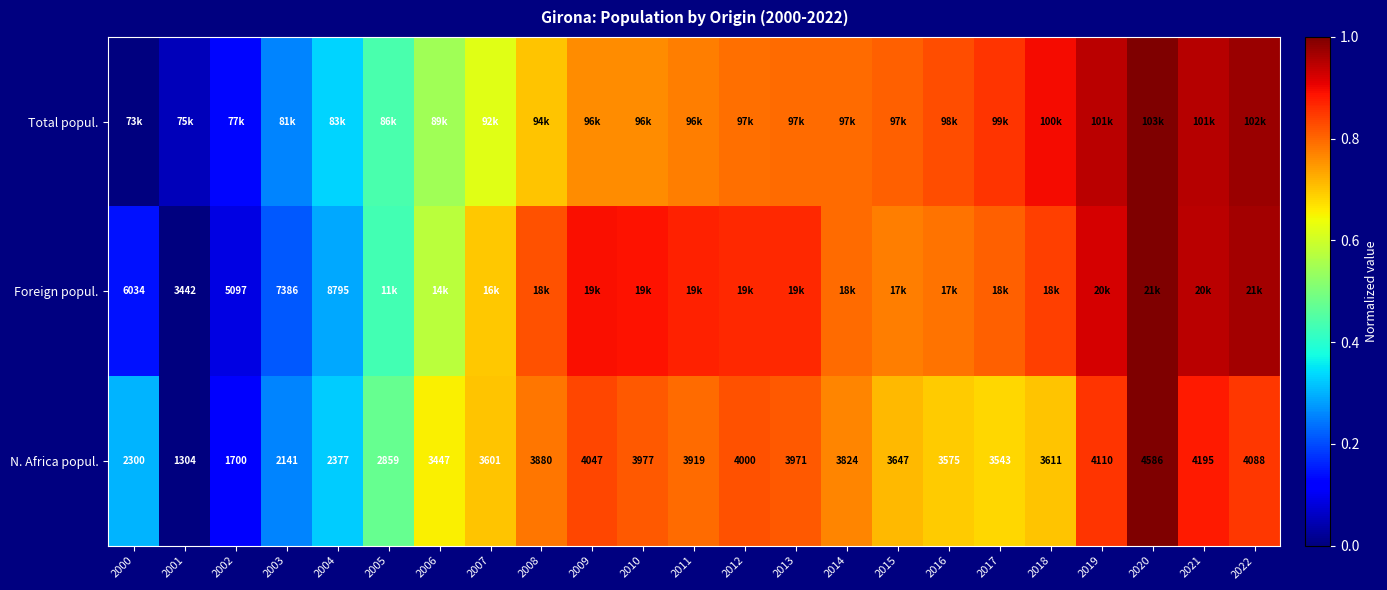

Is the value of N. Africa popul. at 2022 greater than the value of Foreign popul. at 2004?

No